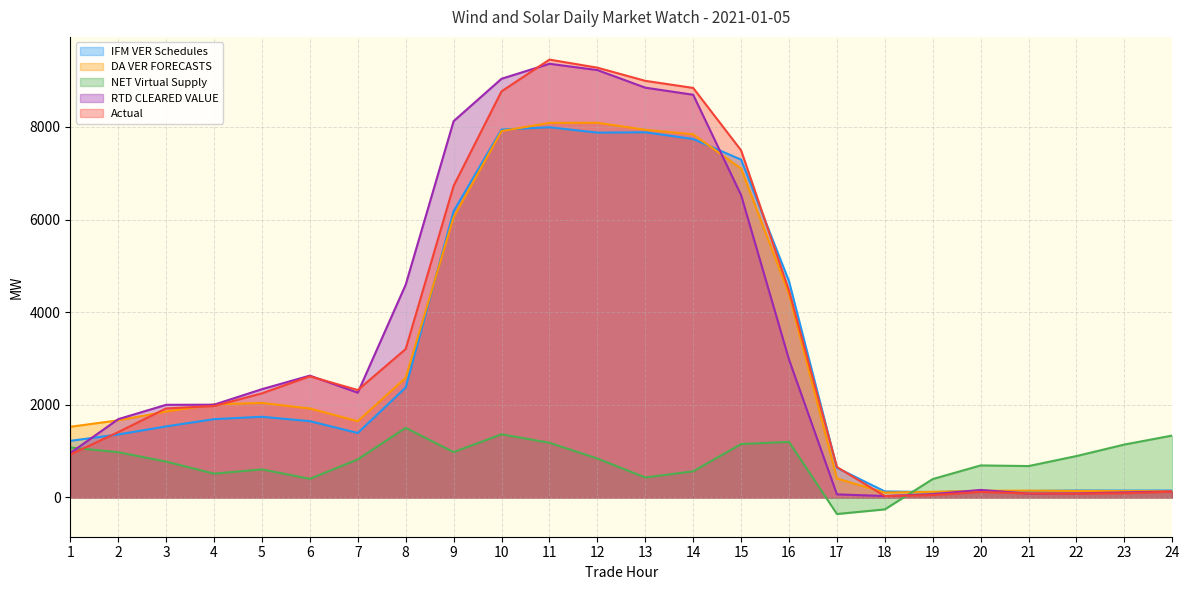

What value does the NET Virtual Supply series have at 13?

432.1